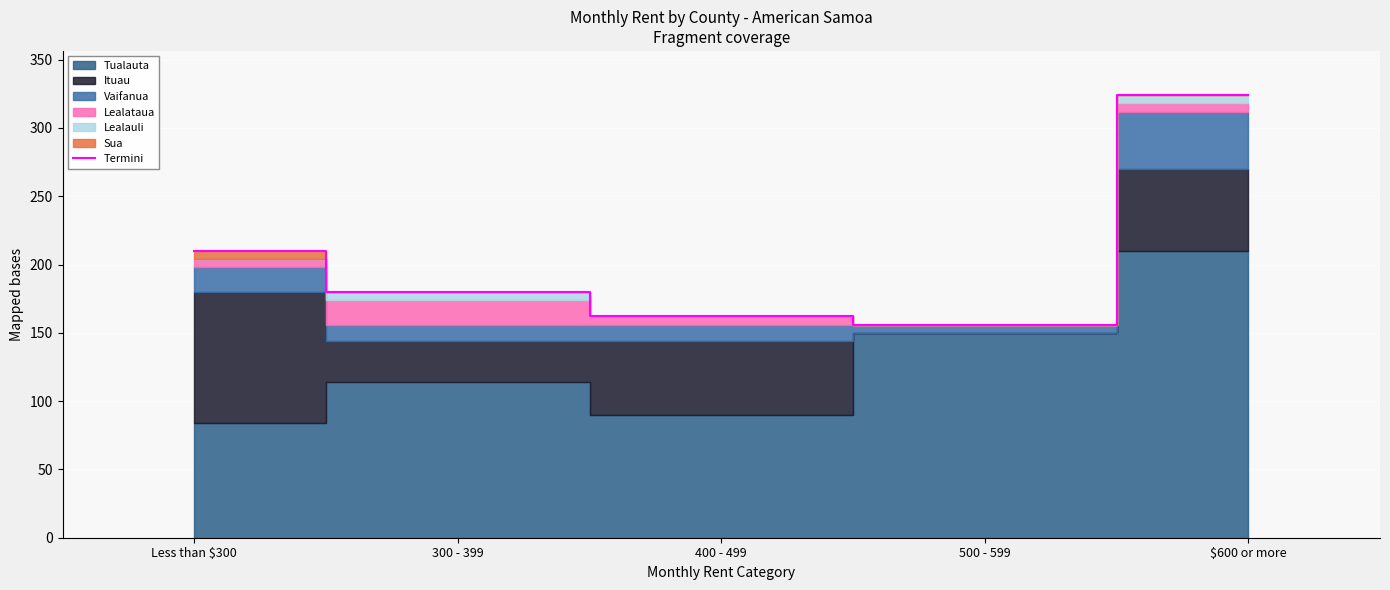

True or false: the data shows 162 at 400 - 499.

True